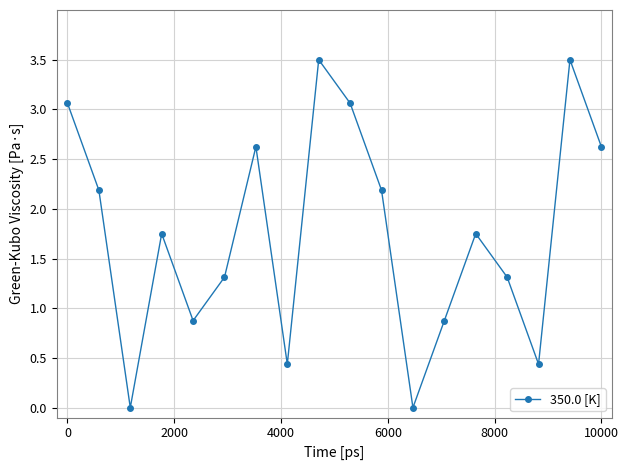

Count the number of categories in the chart.

18